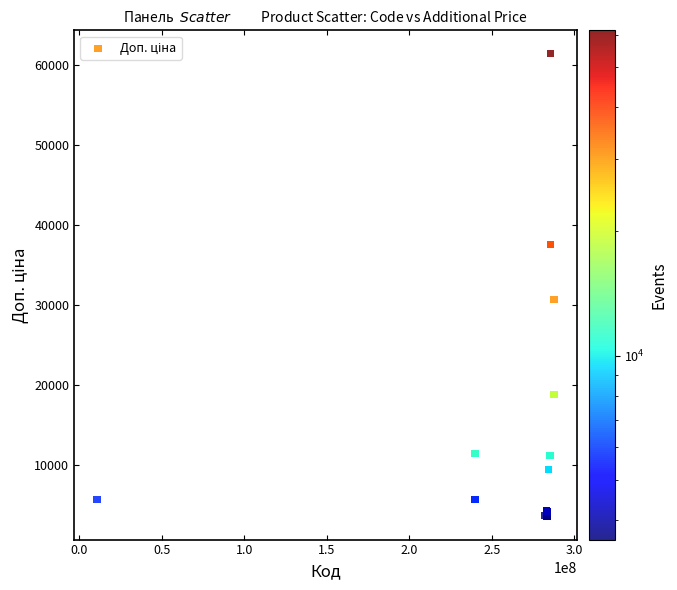

What Y value in the scatter plot is closest to 32508?

30717.1